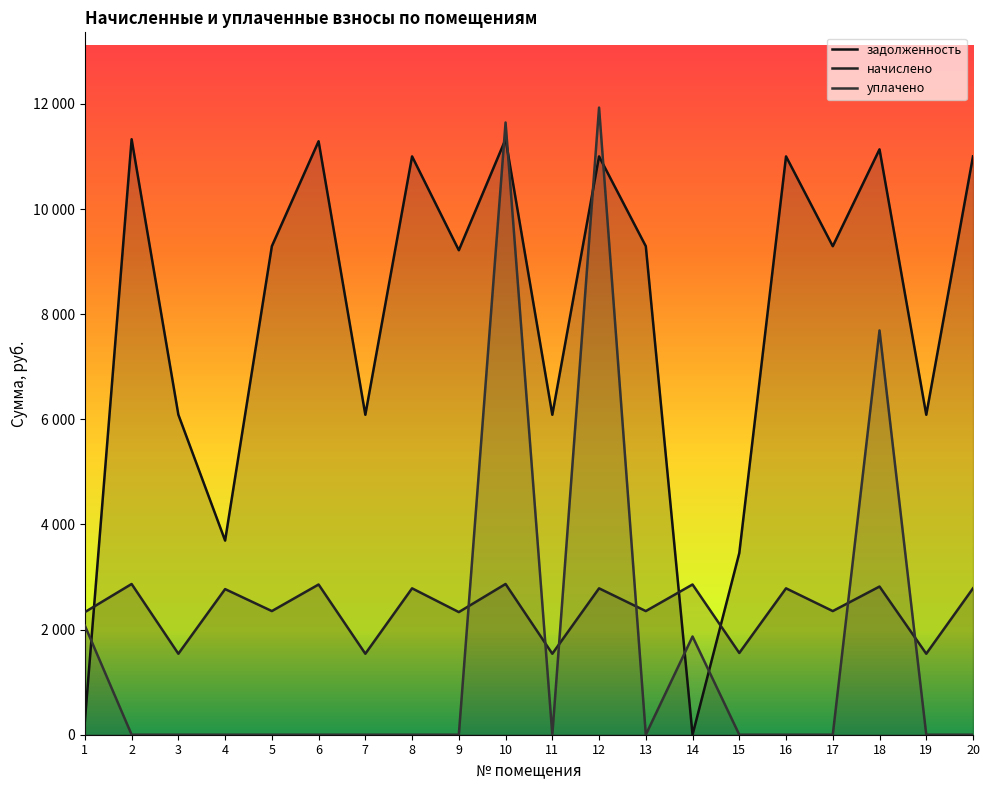

How many times do начислено and уплачено cross each other?

6